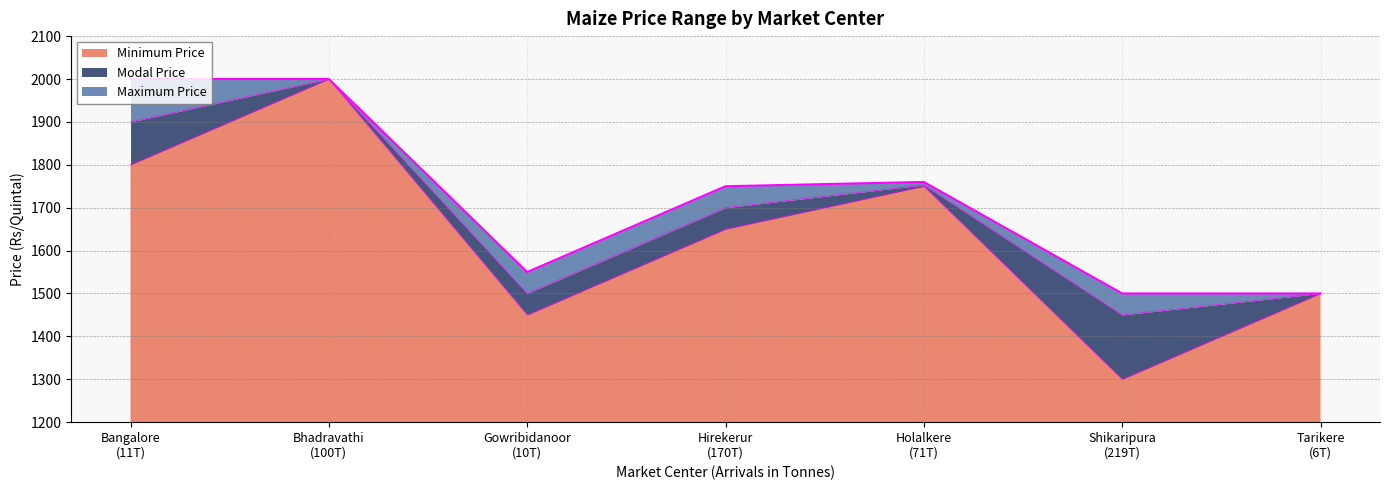

Count the number of categories in the chart.

7